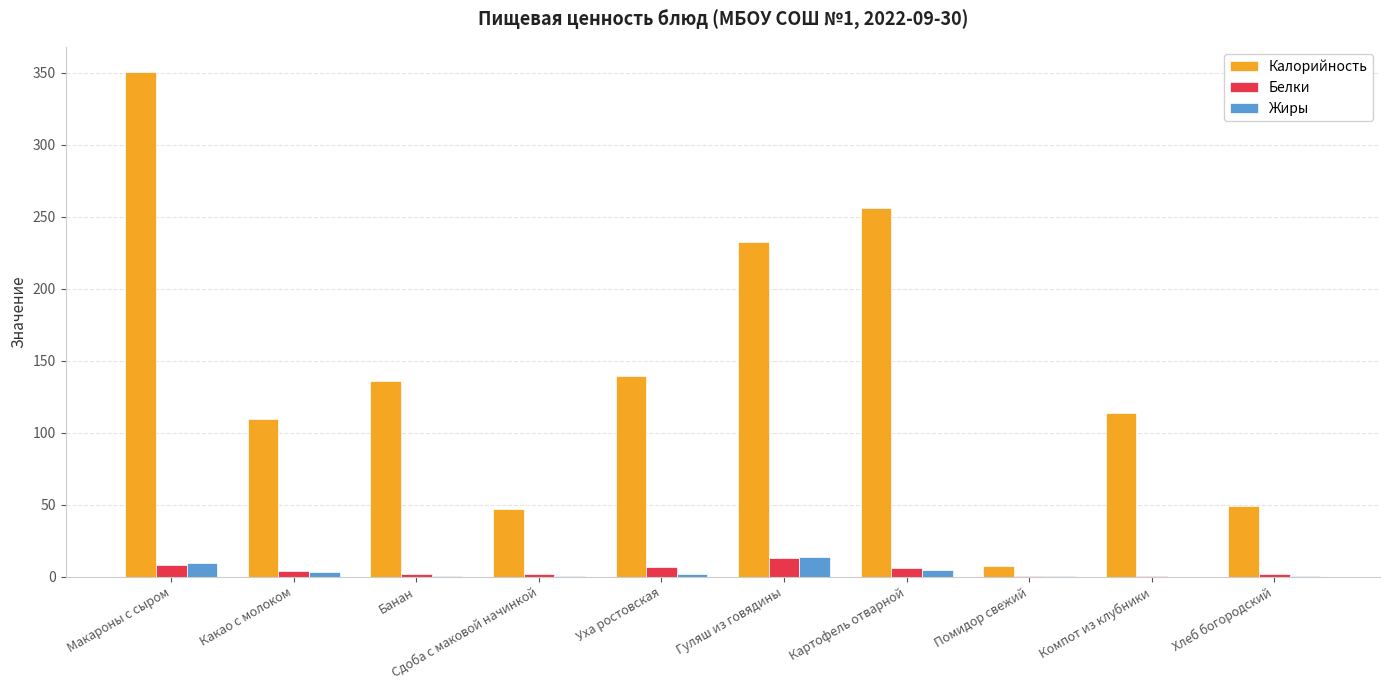

What is the maximum value shown in the chart?

350.5